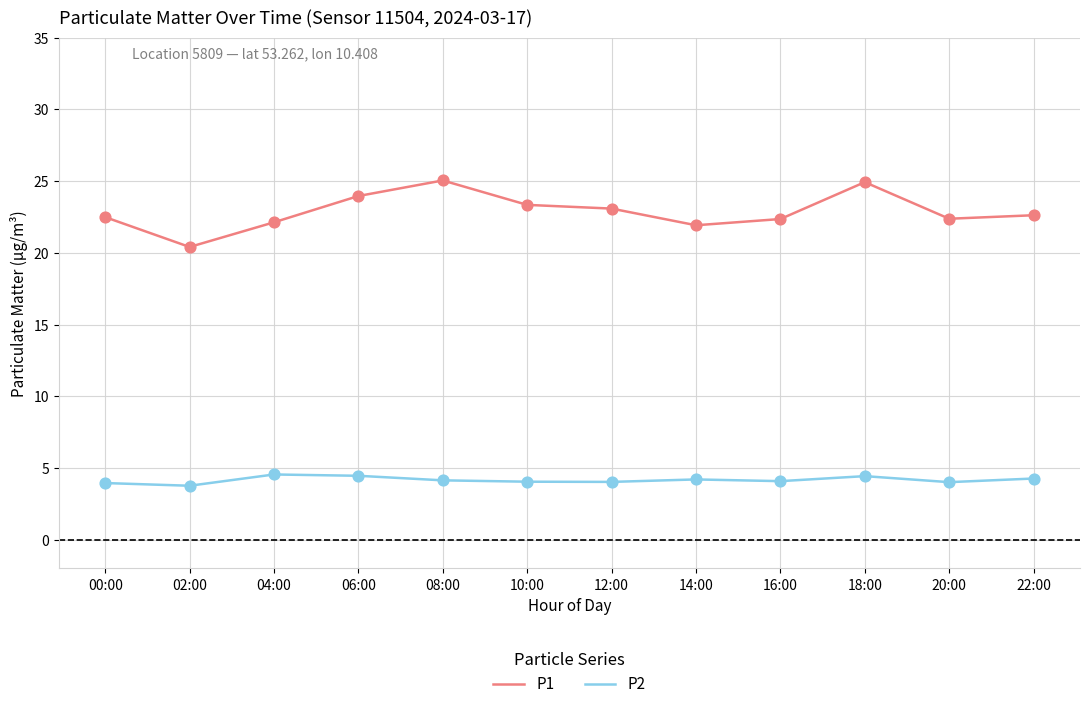

What is the total value across all series at 00:00?

26.4